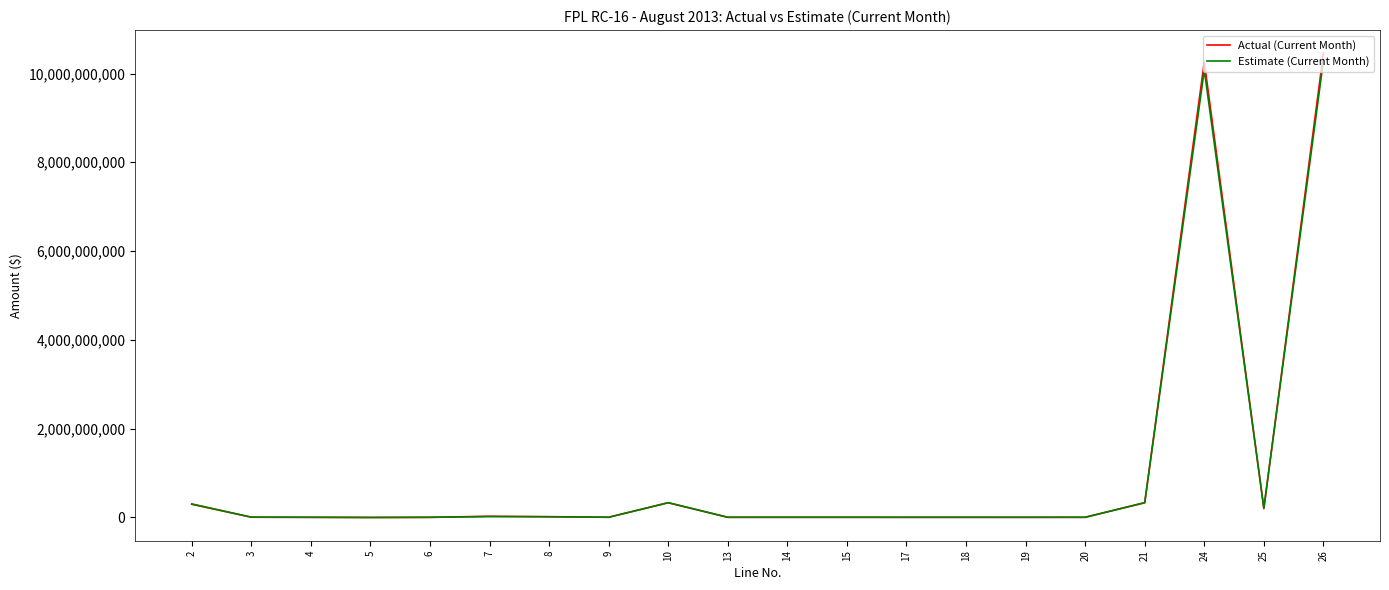

What is the highest value of the Actual (Current Month) series?

10456021327